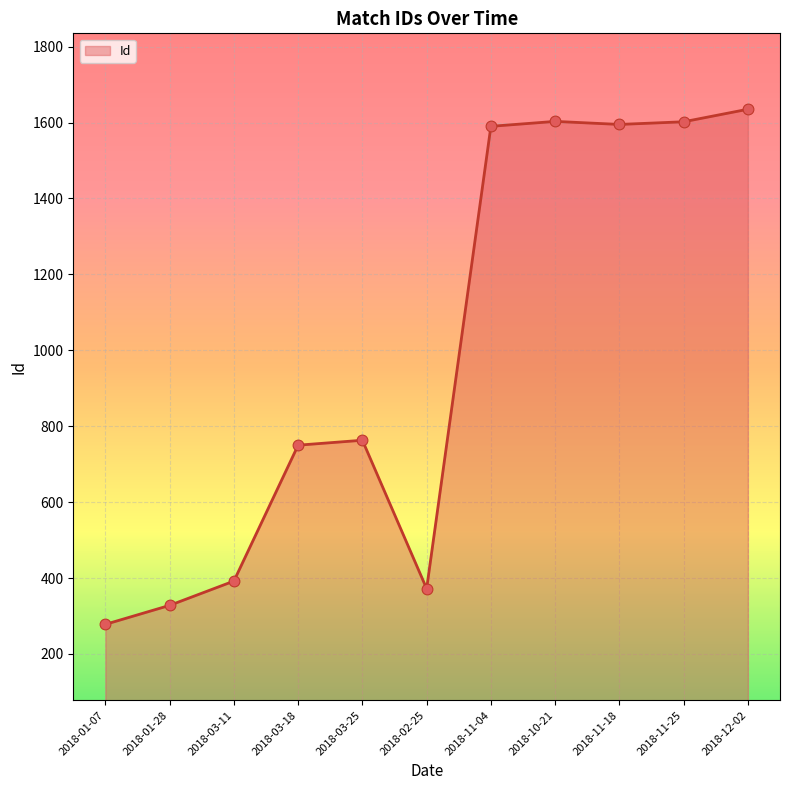

What is the change in value from 2018-01-28 to 2018-02-25?

+44